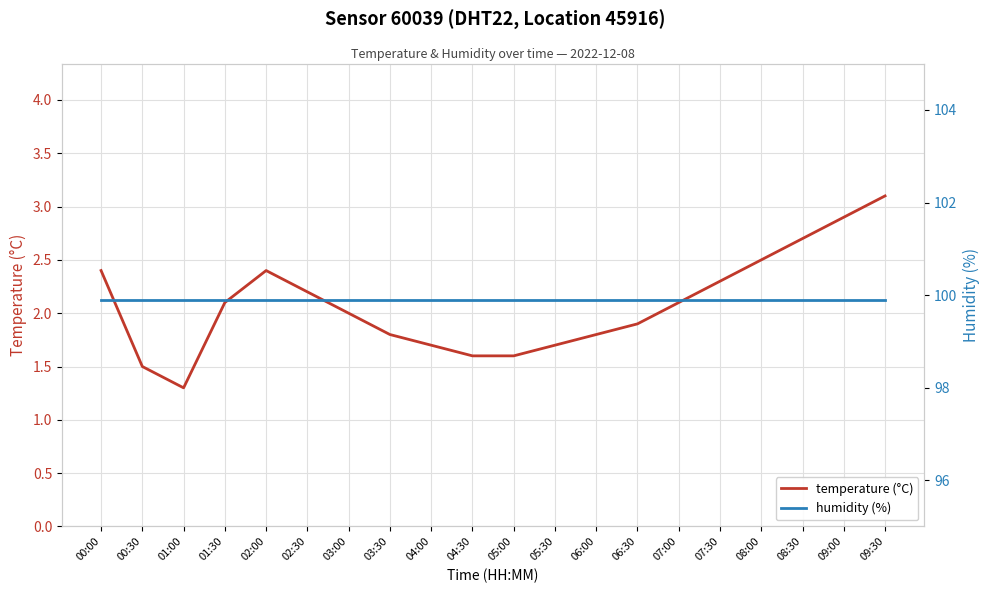

What is the approximate value of humidity (%) at 01:30?

99.9